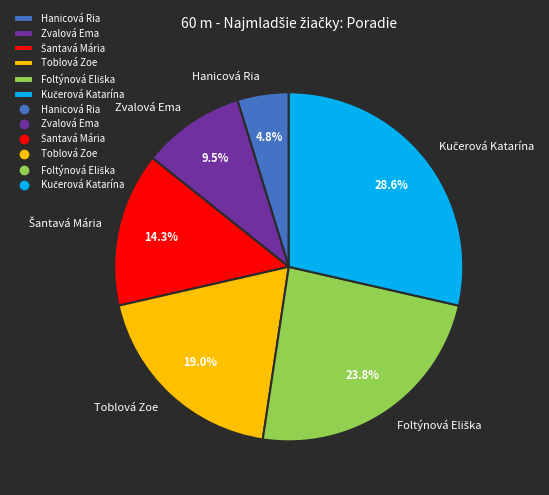

What portion of the pie excludes Zvalová Ema?

90.5%